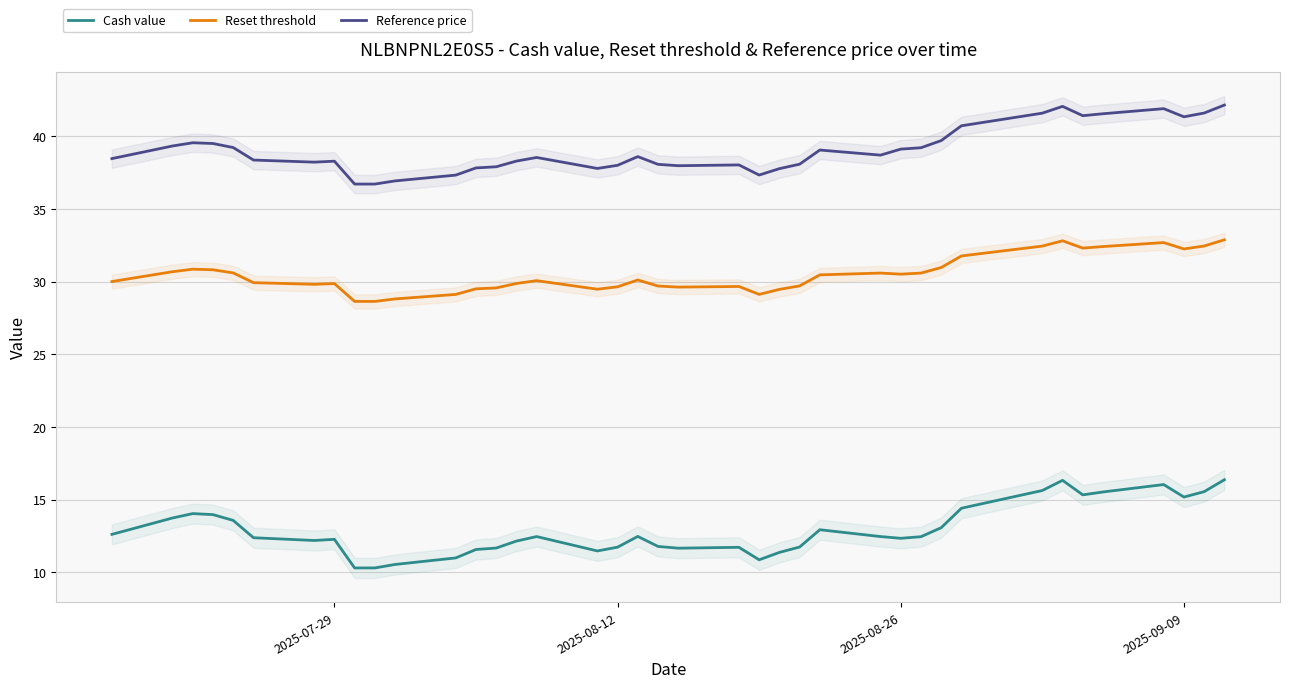

At how many categories does at least one series exceed 18?

39